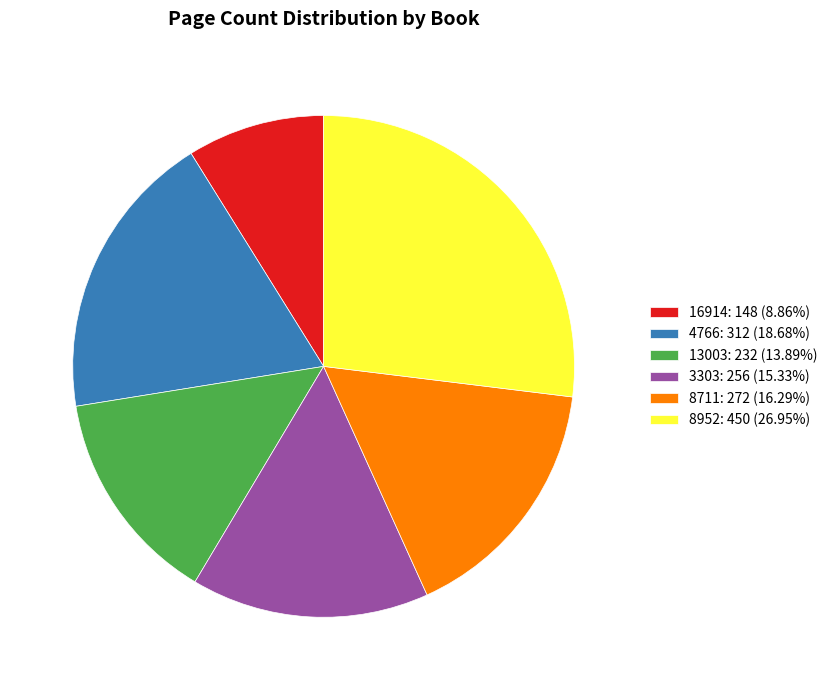

What is the ratio of the value at 13003: 232 (13.89%) to the value at 8952: 450 (26.95%)?

0.5